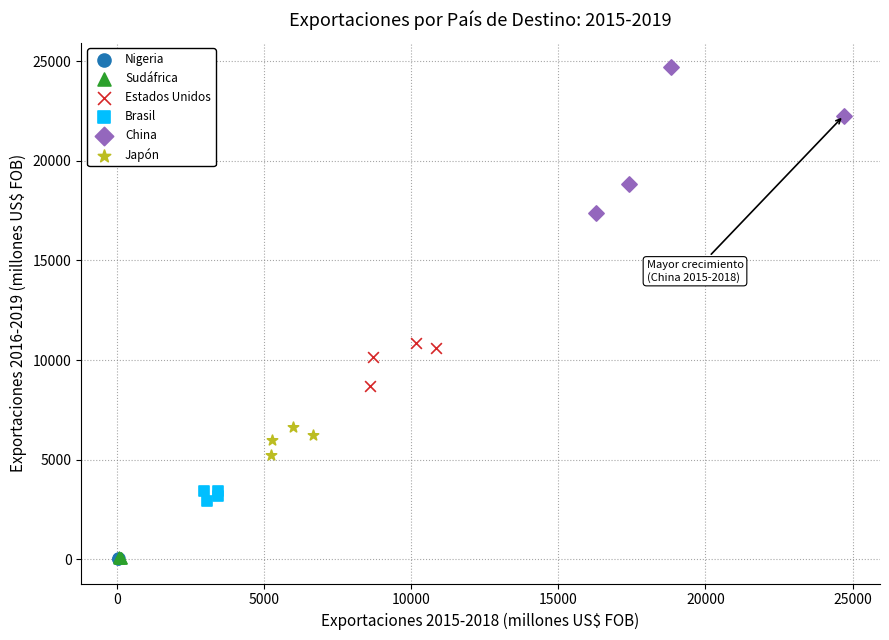

Which series contains the highest Y value?

China